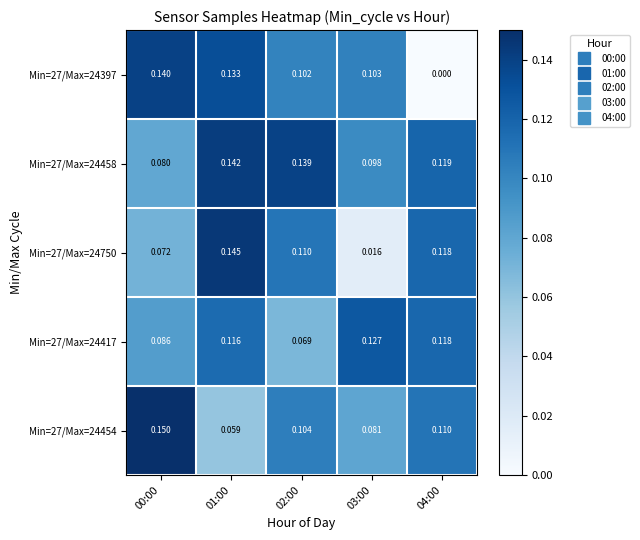

Is the value of Min=27/Max=24417 at 04:00 greater than the value of Min=27/Max=24750 at 02:00?

Yes